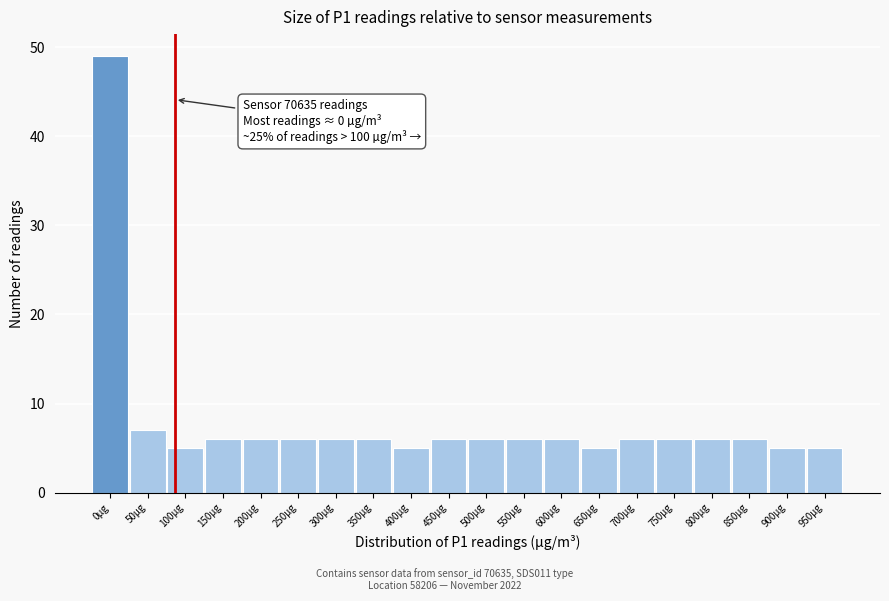

Reading left to right, transcribe all the data shown in this chart.

49	7	5	6	6	6	6	6	5	6	6	6	6	5	6	6	6	6	5	5